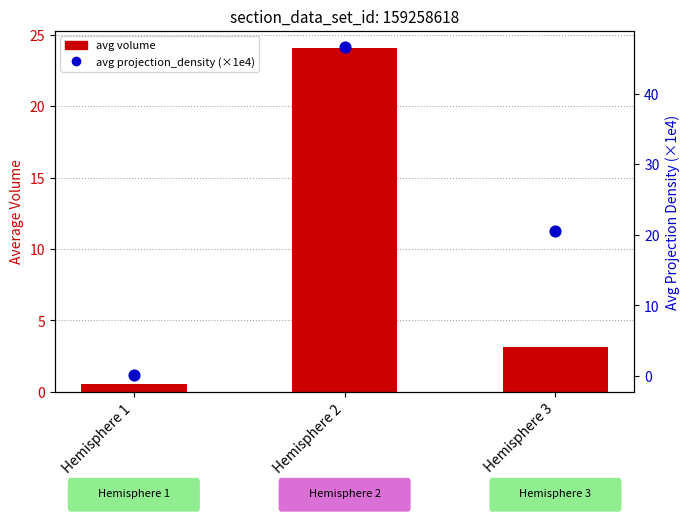

Which series contains the lowest Y value?

avg projection_density (×1e4)